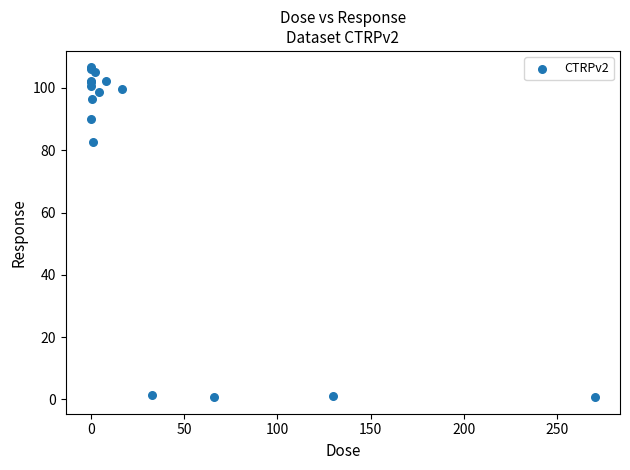

What Y value in the scatter plot is closest to 53?

82.8